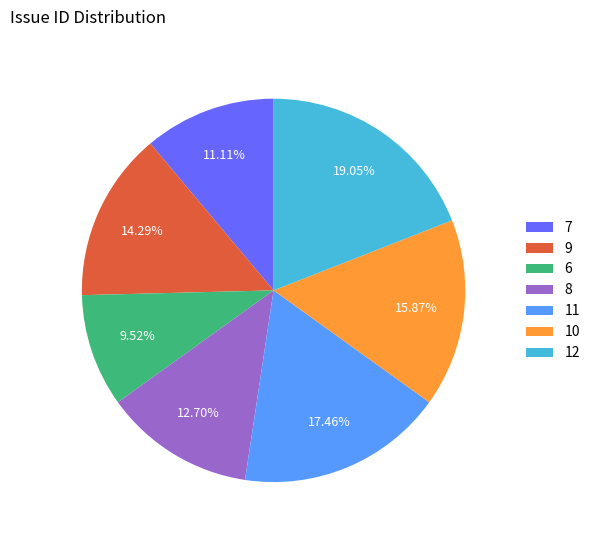

Combined, do 10 and 6 account for over 50%?

No